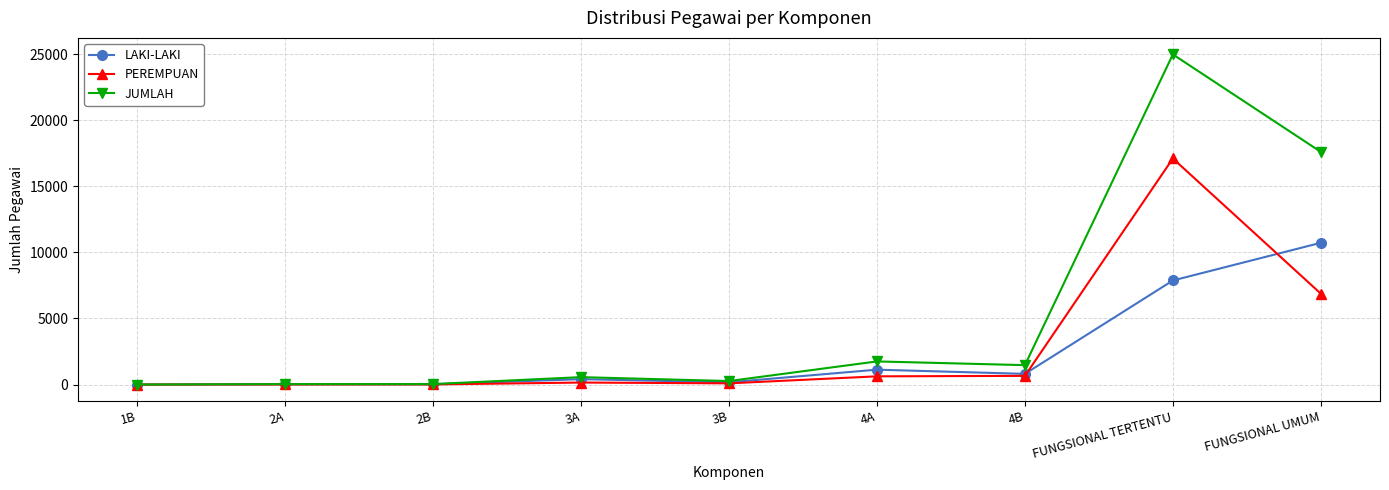

At which label does LAKI-LAKI reach its peak?

FUNGSIONAL UMUM